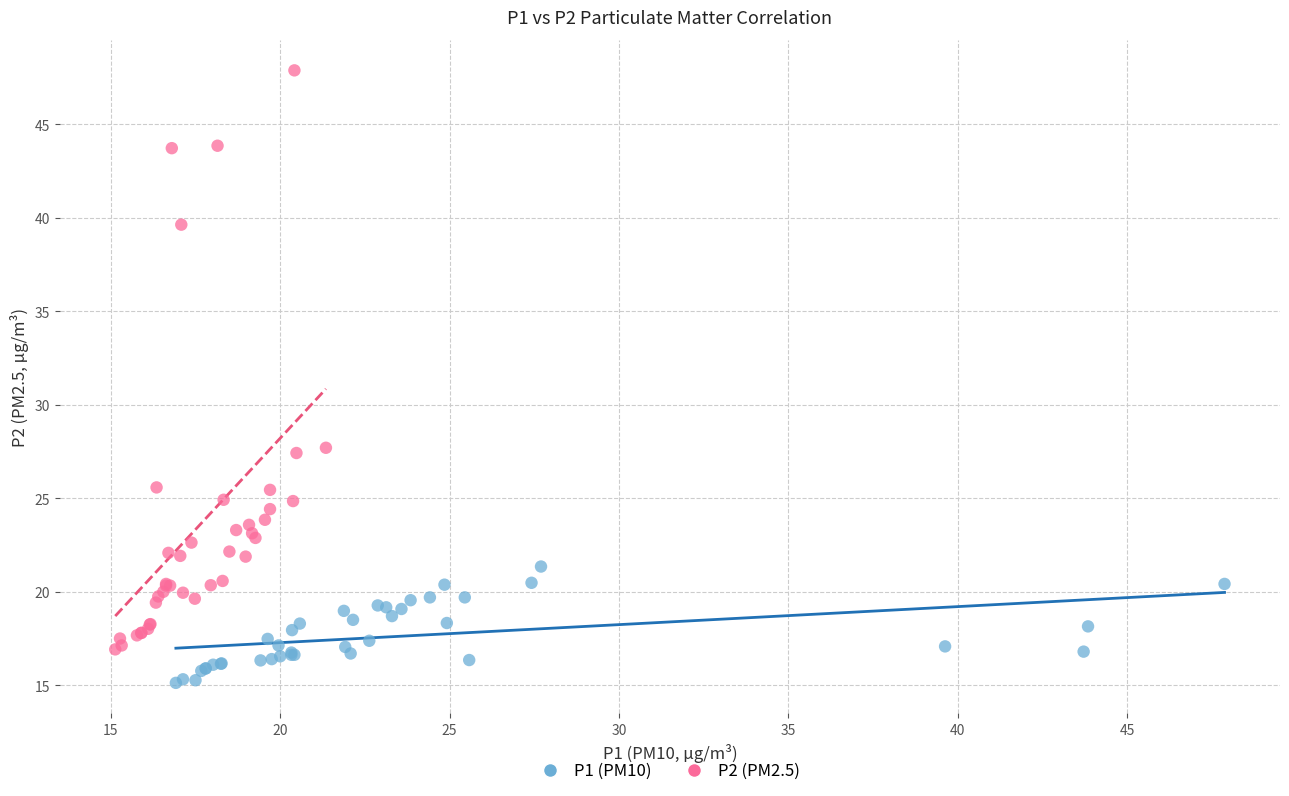

Which series has the largest Y range (max minus min)?

P2 (PM2.5)